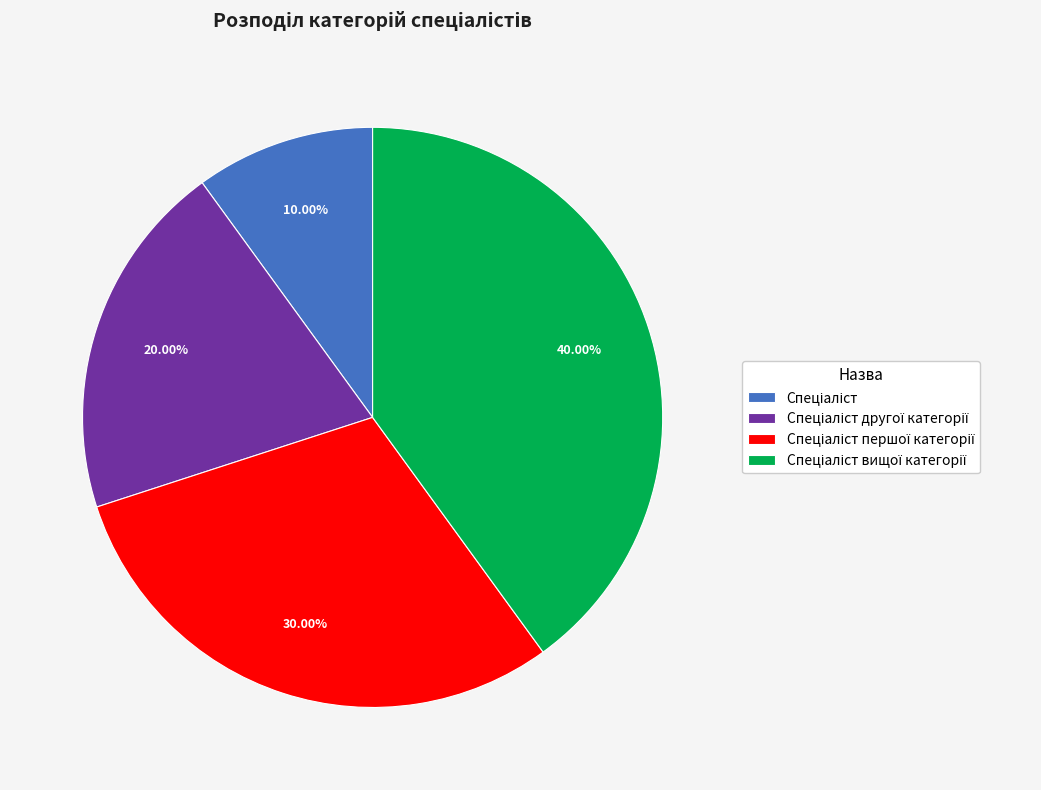

What percentage is NOT represented by Спеціаліст вищої категорії?

60.0%